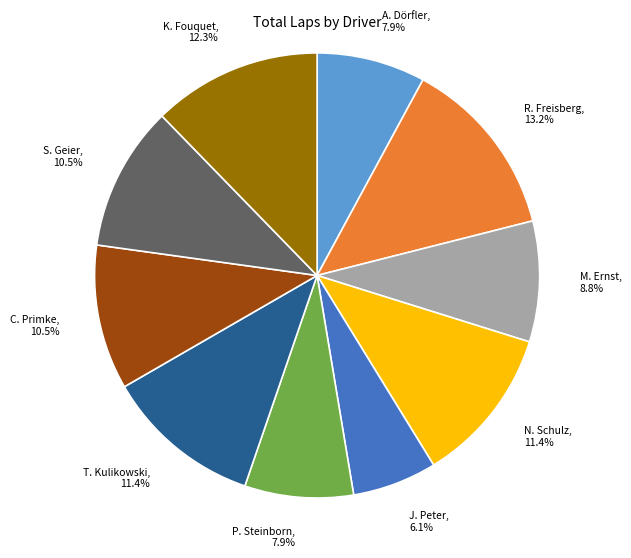

To the nearest percent, what is the average slice percentage?

10%